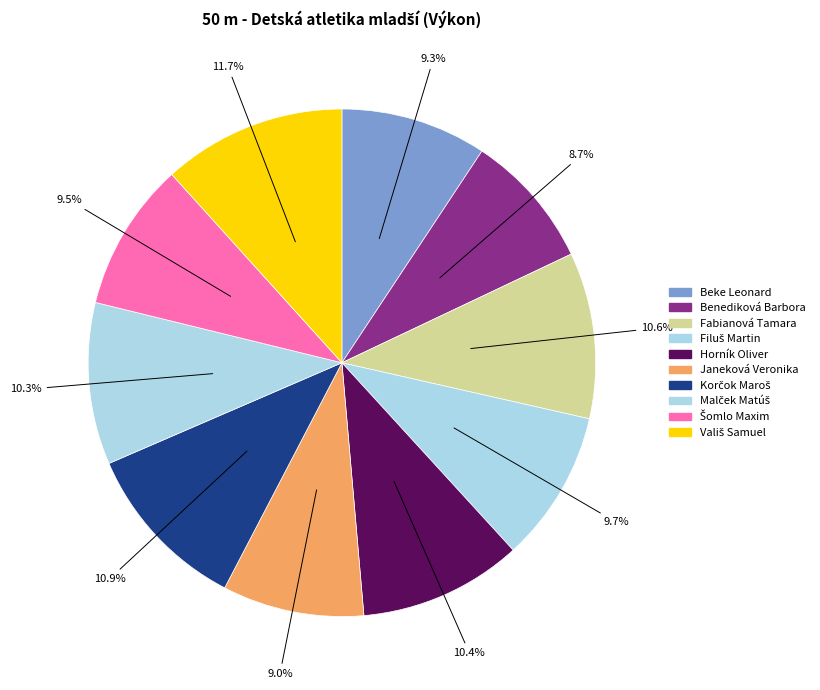

Rank the categories by value from lowest to highest.

Benediková Barbora, Janeková Veronika, Beke Leonard, Šomlo Maxim, Filuš Martin, Malček Matúš, Horník Oliver, Fabianová Tamara, Korčok Maroš, Vališ Samuel